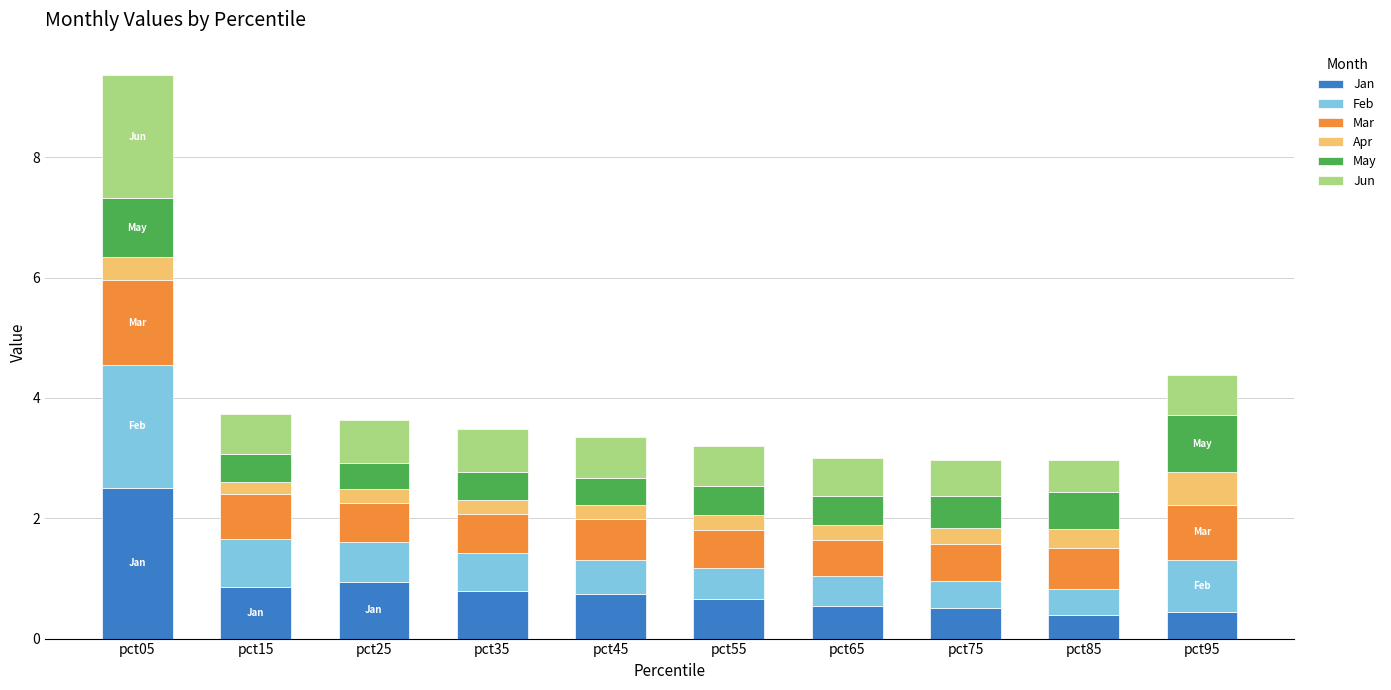

What are all the series names shown in the legend?

Jan, Feb, Mar, Apr, May, Jun